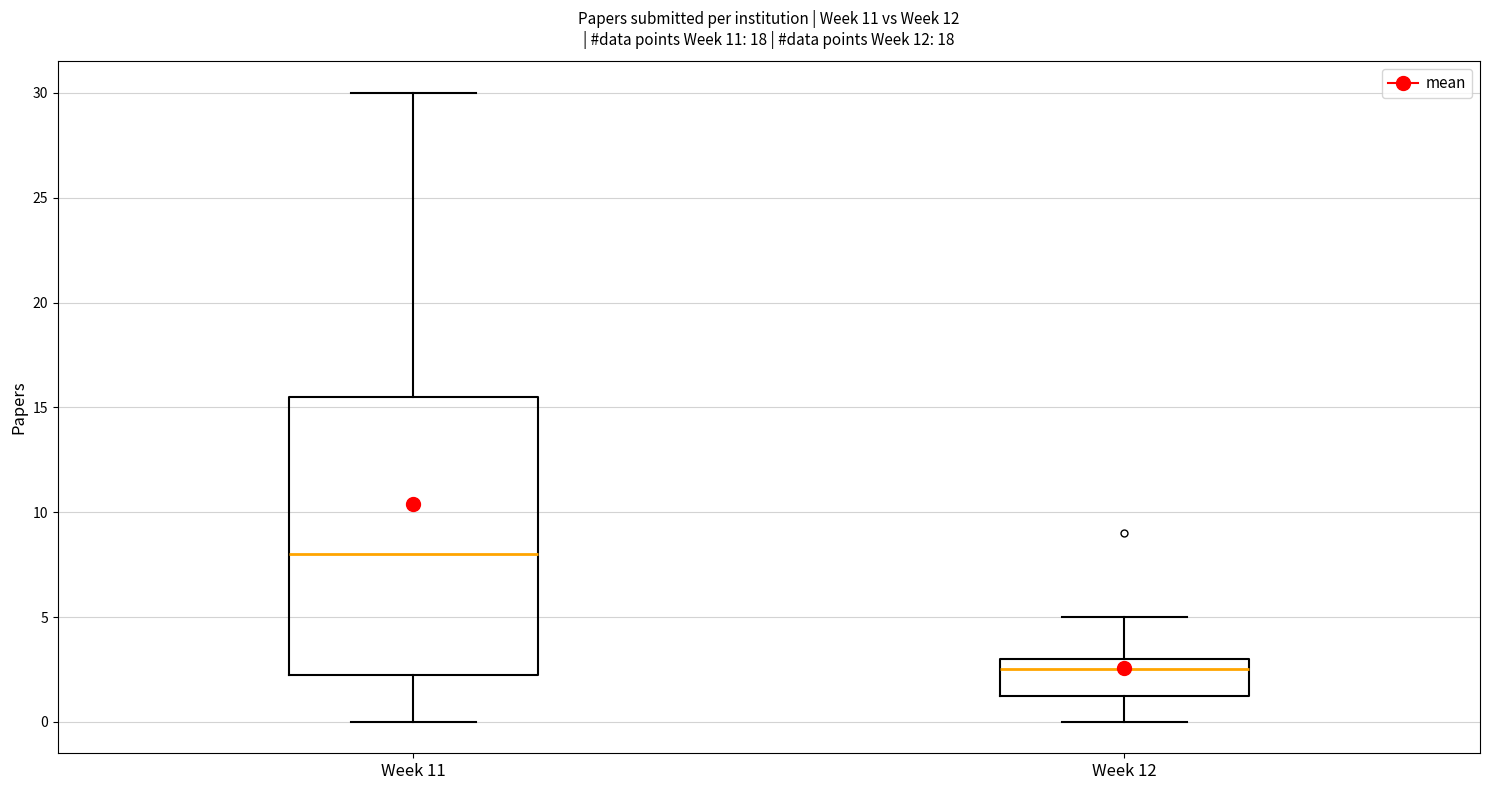

Reading left to right, transcribe this box plot: for each box, give where its median line is, the range the box spans, and where its two whiskers end, as read against the y-axis. The values are not printed on the chart, so give them approximately, as read against the axis.

Week 11: median 8.0, box 2.5 to 15.5, whiskers 0.0 to 30.0
Week 12: median 2.5, box 1.5 to 3.0, whiskers 0.0 to 5.0